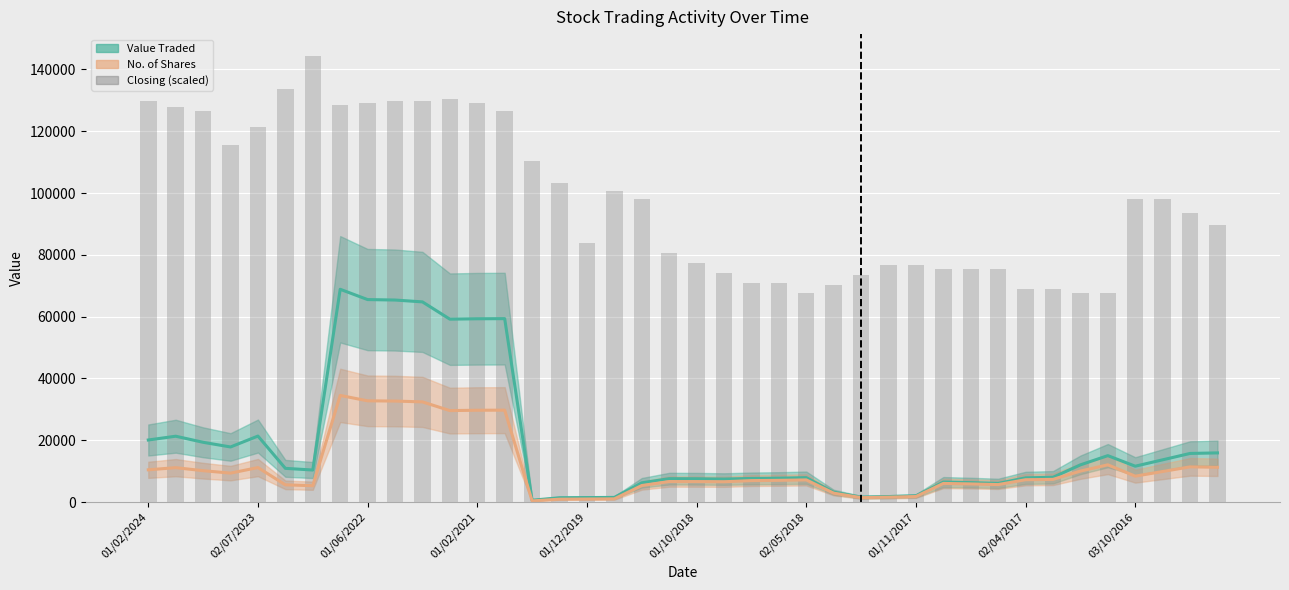

What is the change in value from 23 to 38?

+22734.2